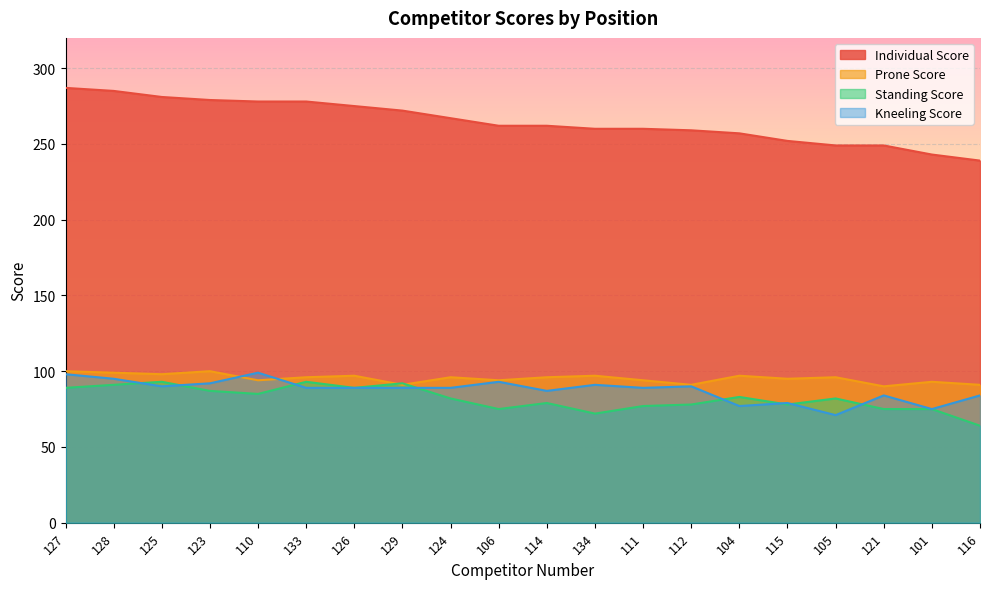

What is the highest value of the Prone Score series?

100